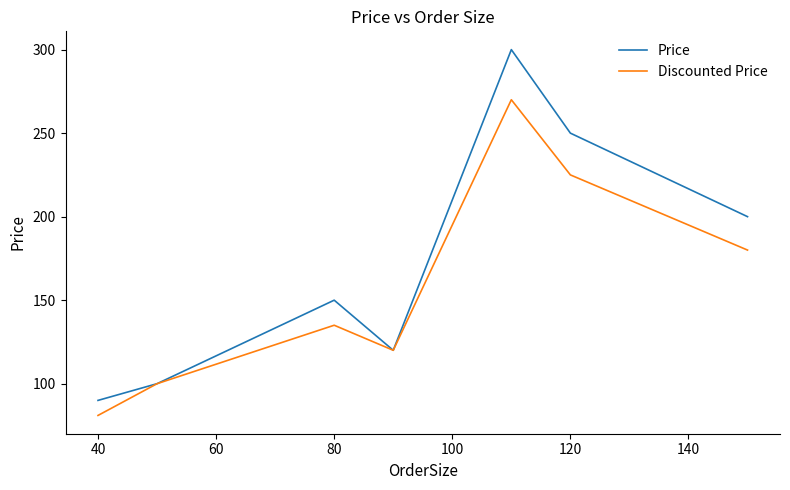

What are all the series names shown in the legend?

Price, Discounted Price